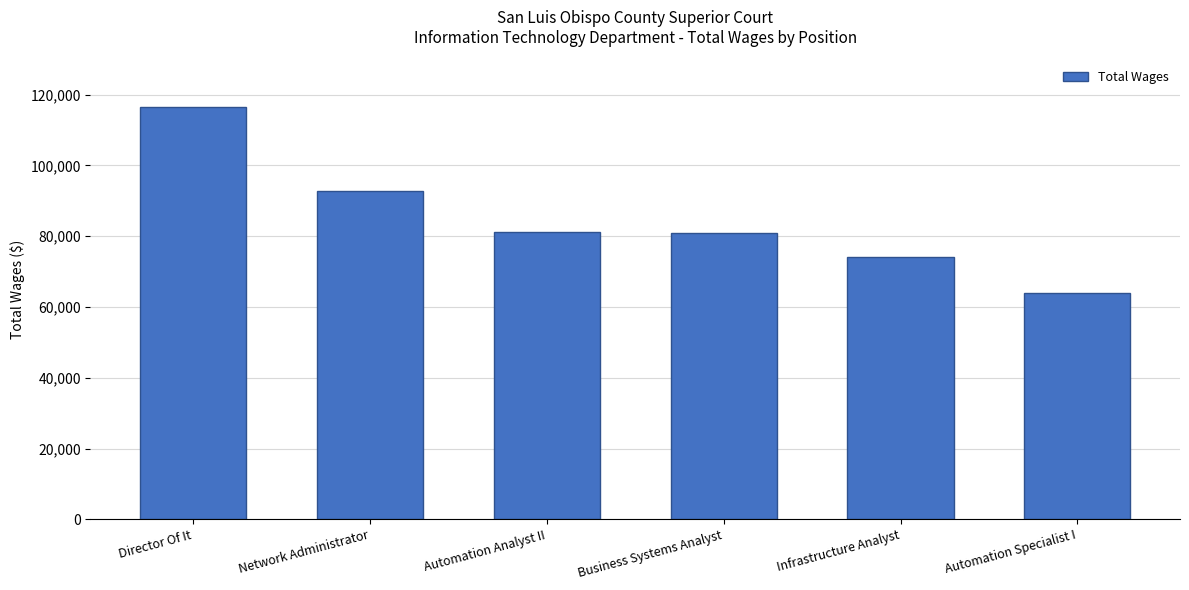

What position from the right is Director Of It?

6